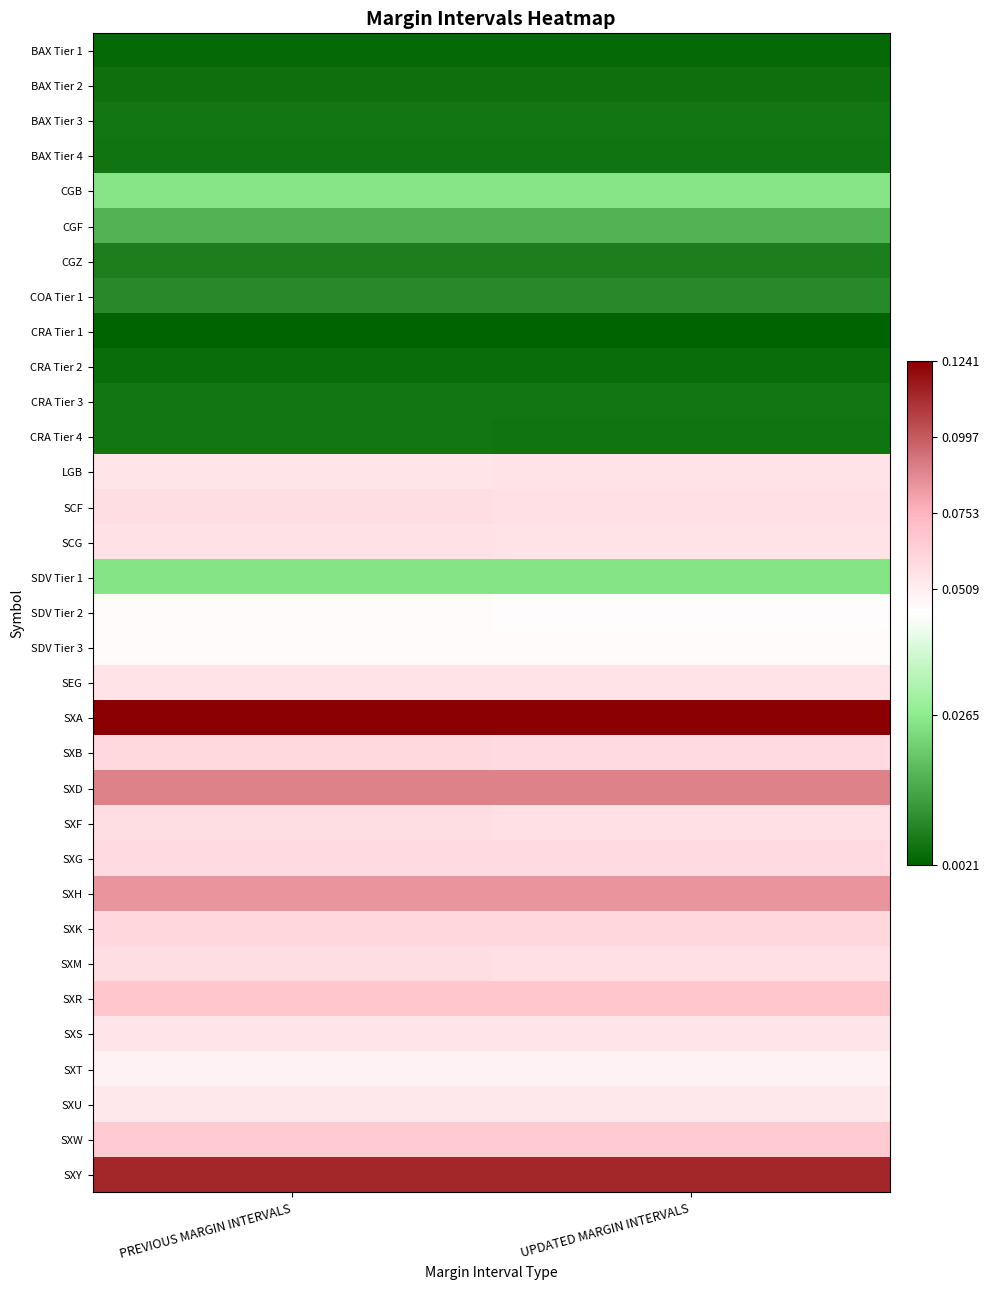

Between PREVIOUS MARGIN INTERVALS and UPDATED MARGIN INTERVALS, which is larger?

PREVIOUS MARGIN INTERVALS